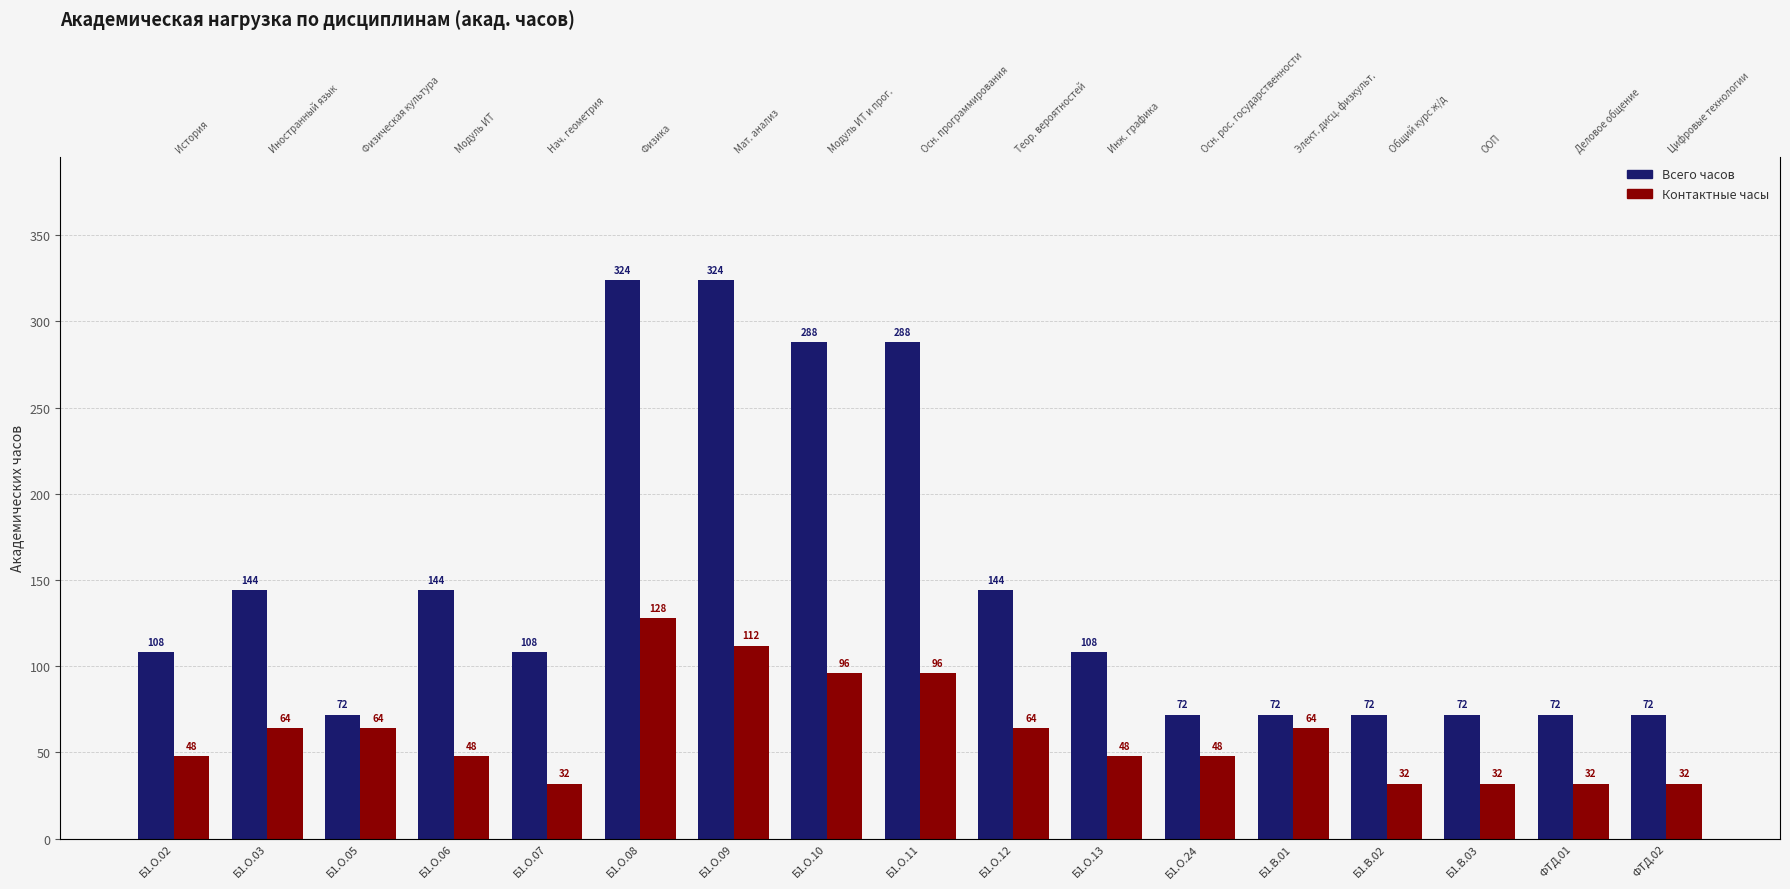

At which label is Всего часов closest to 198?

Б1.О.03